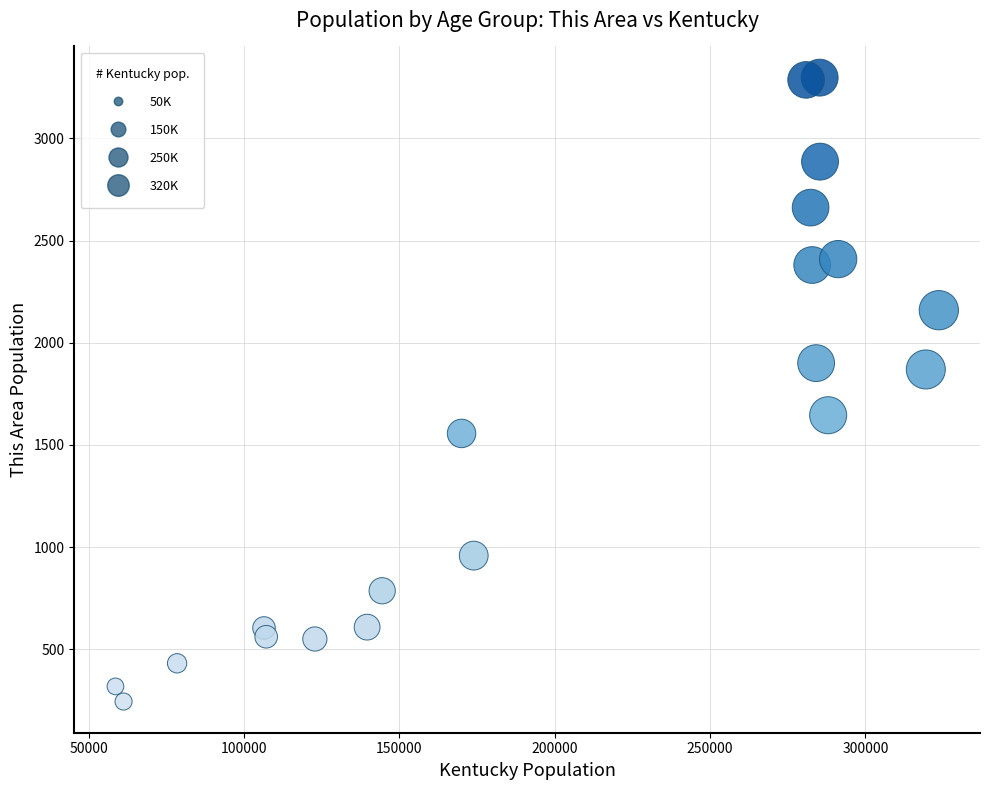

What is the range of X values (max minus min)?

264985